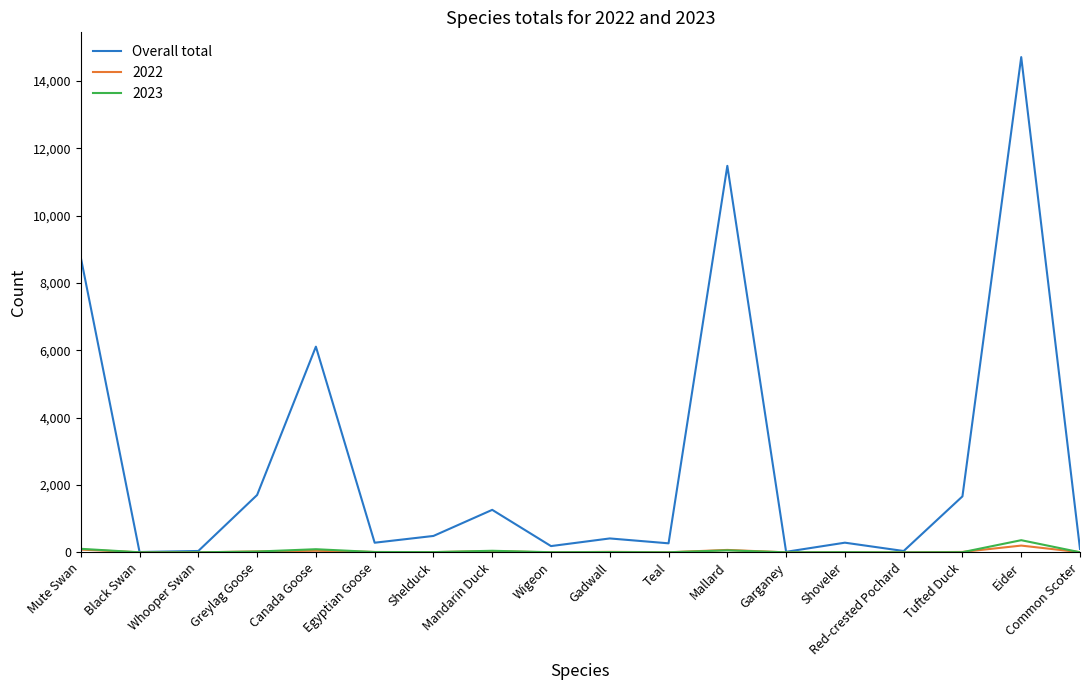

Which series has the largest total across all categories?

Overall total